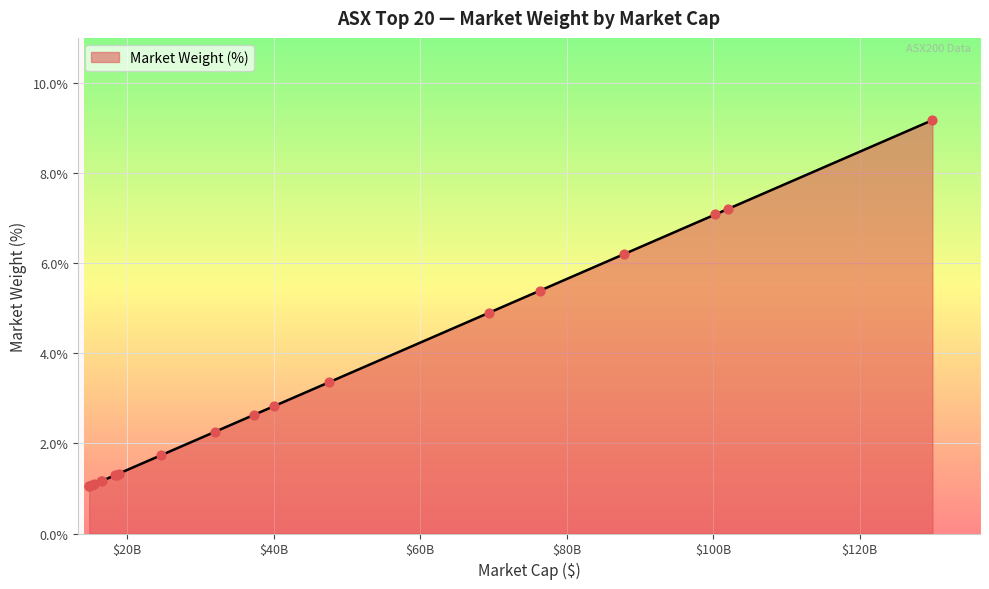

What is the minimum value shown in the chart?

1.0